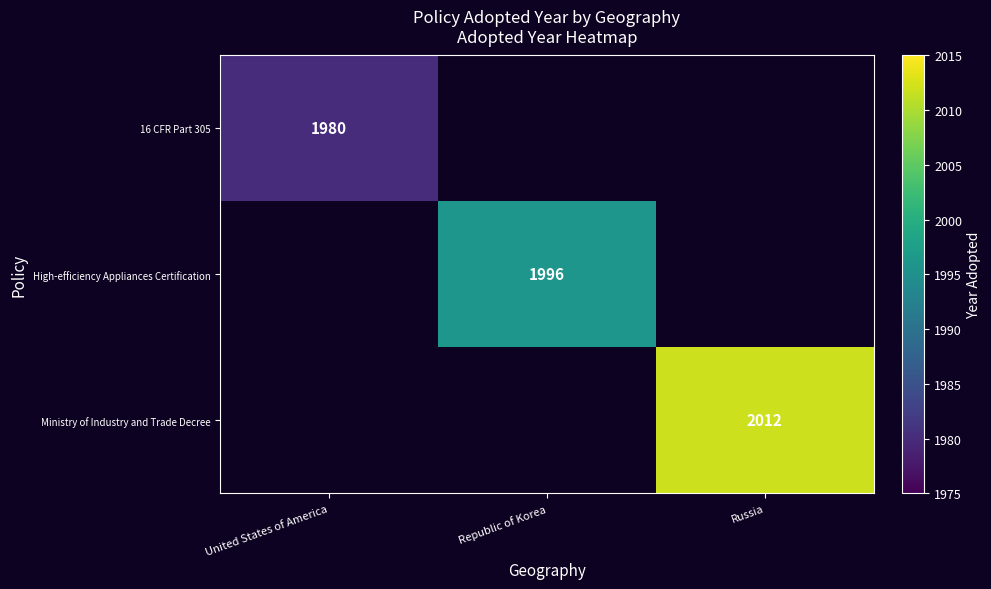

The value of High-efficiency Appliances Certification at Republic of Korea is 2688. True or false?

False